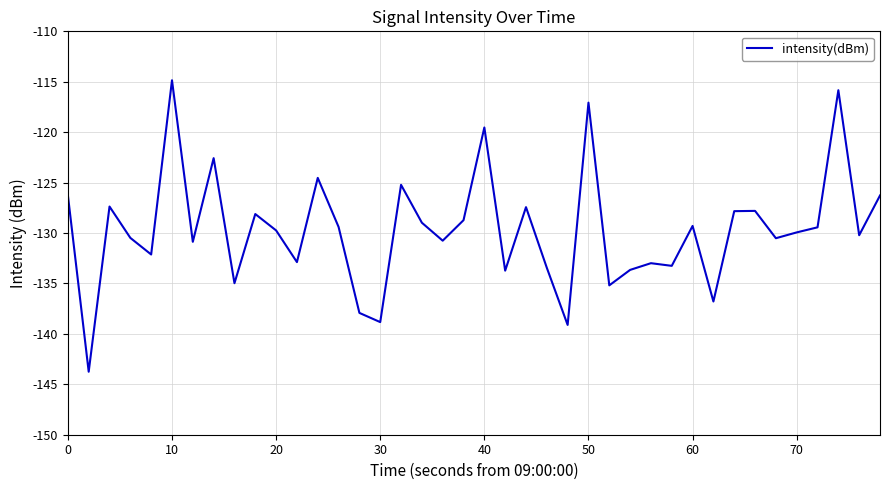

Does the chart display data point markers on the line(s)?

No